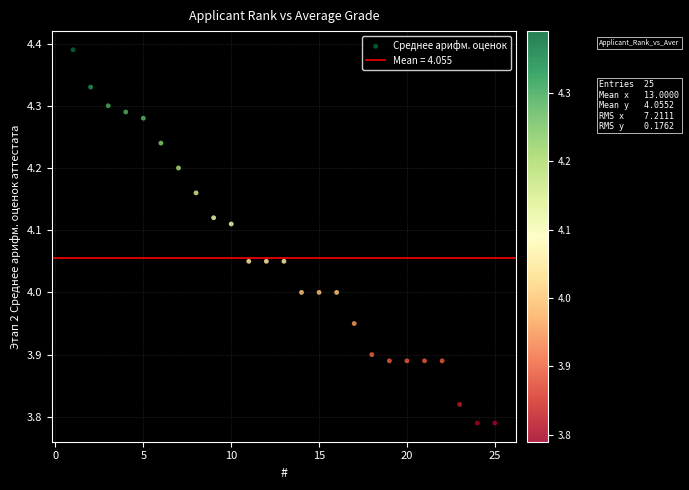

What is the range of Y values (max minus min)?

0.6